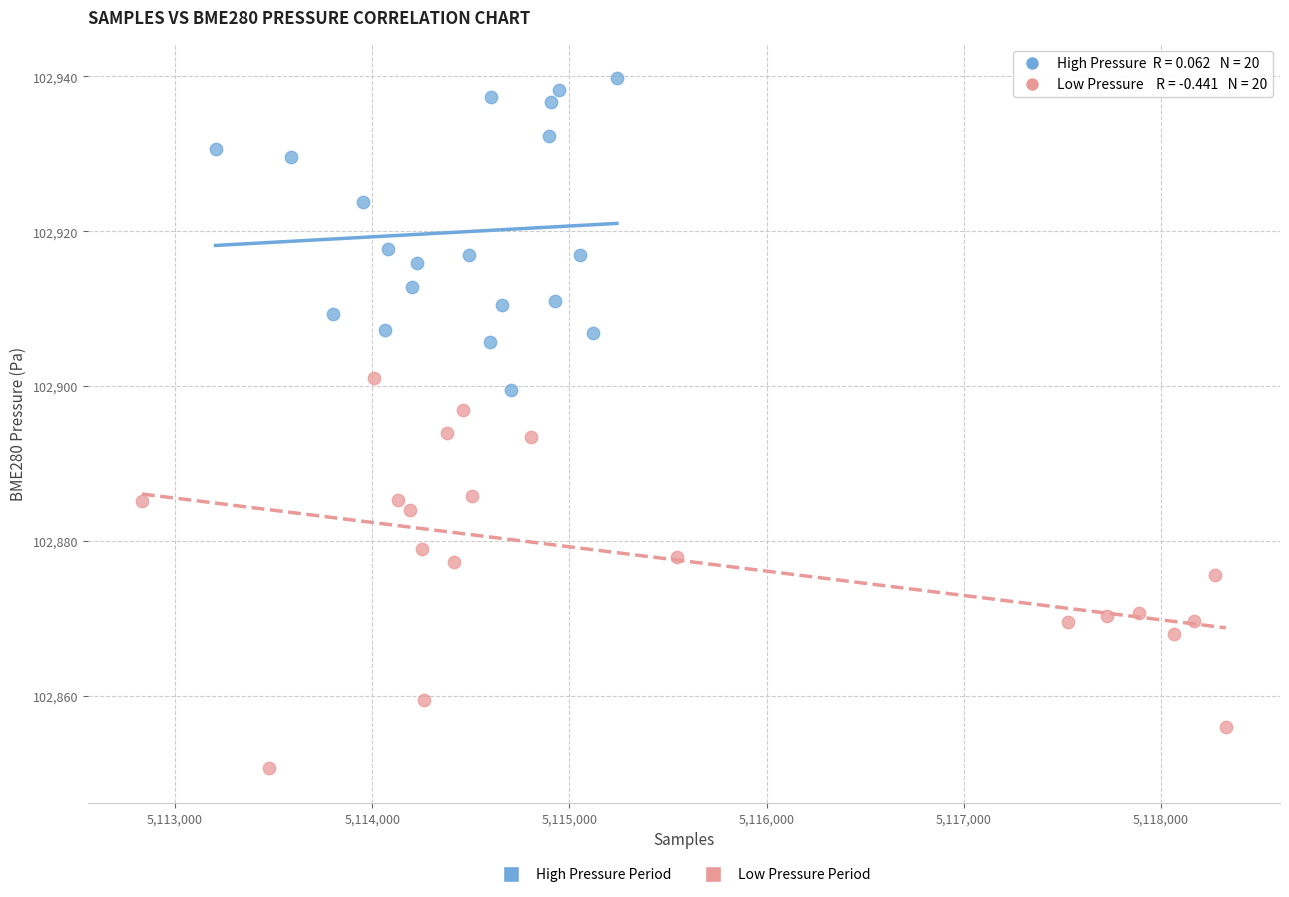

Which series contains the lowest Y value?

Low Pressure Period